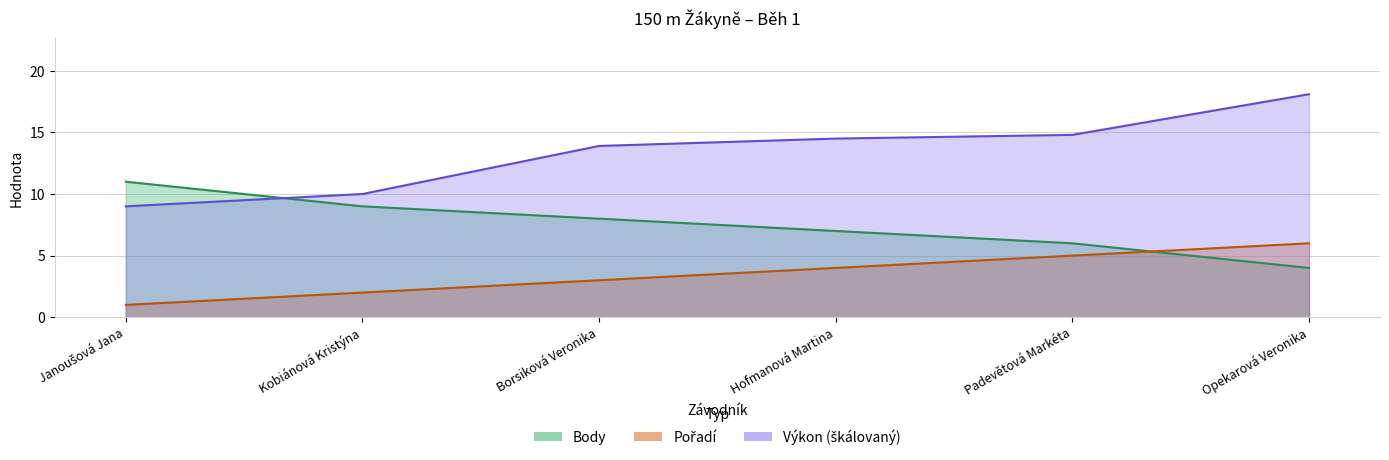

Which series changed the most between Kobiánová Kristýna and Opekarová Veronika?

Výkon